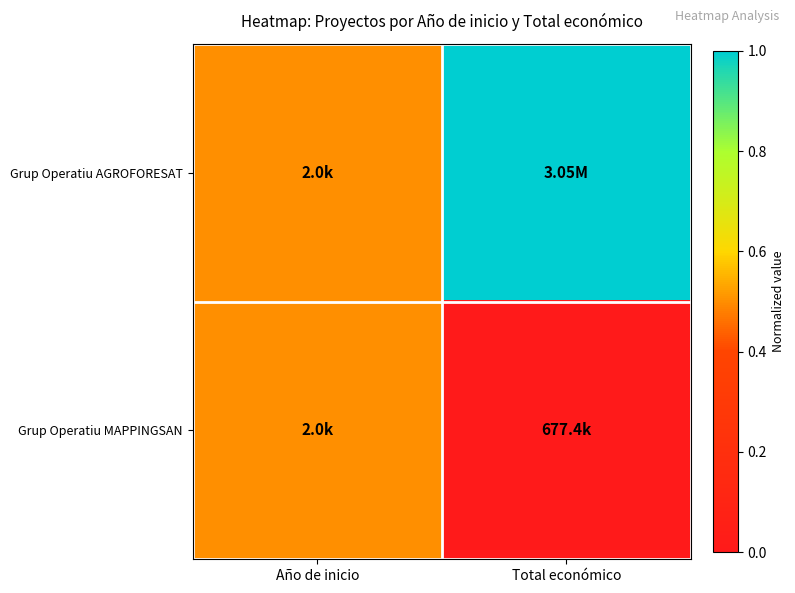

Reading right to left, list all the values displayed in this chart.

Grup Operatiu AGROFORESAT: Total económico=1.0	Año de inicio=0.5
Grup Operatiu MAPPINGSAN: Total económico=0.0	Año de inicio=0.5